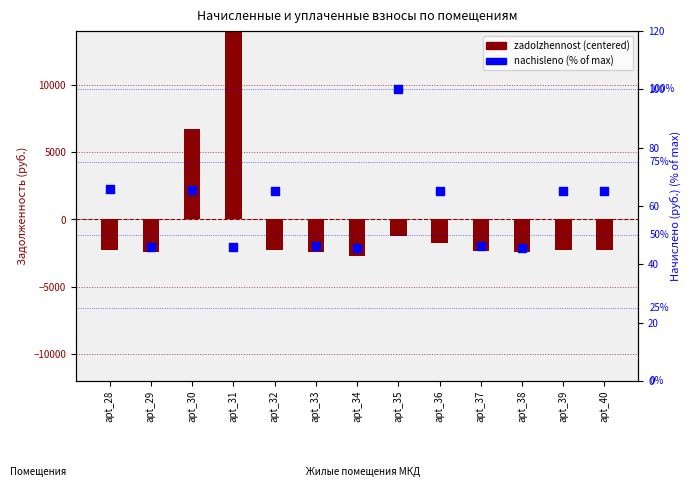

What is the total value across all series at apt_39?

-2189.6